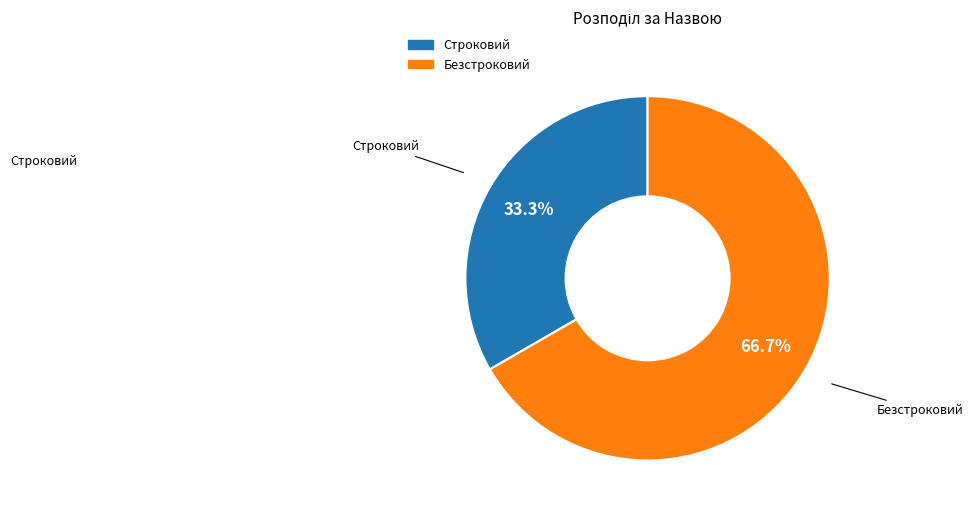

To the nearest percent, what percentage of the pie is Безстроковий?

67%